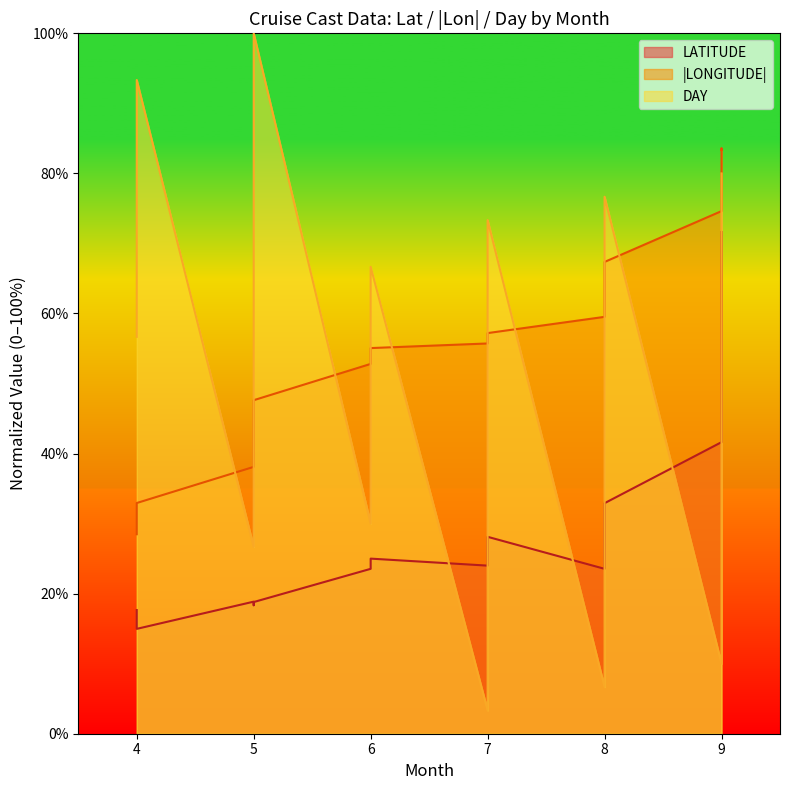

True or false: LONGITUDE has more than 1 interior local peaks.

False